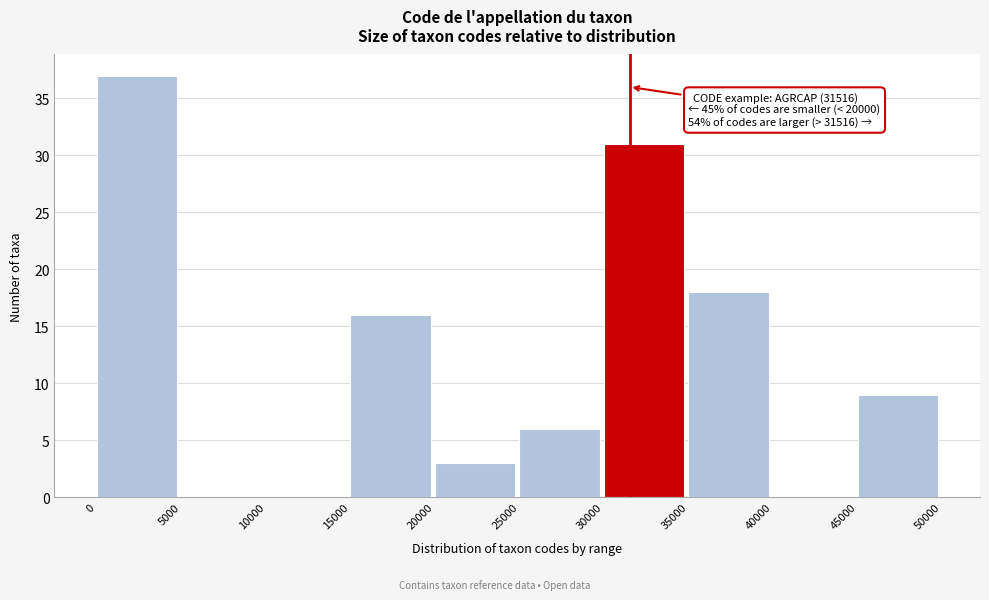

Over which range of the x-axis is the bar tallest?

0 to 5000